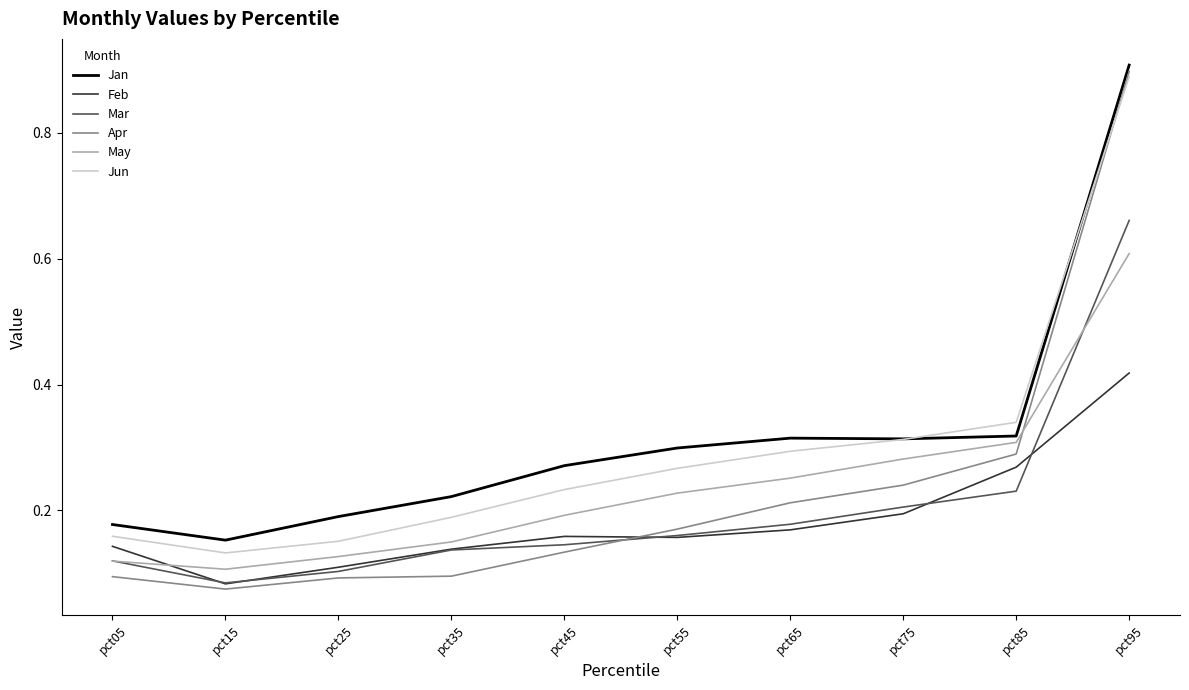

Where is Jan nearest to the value 0?

pct15